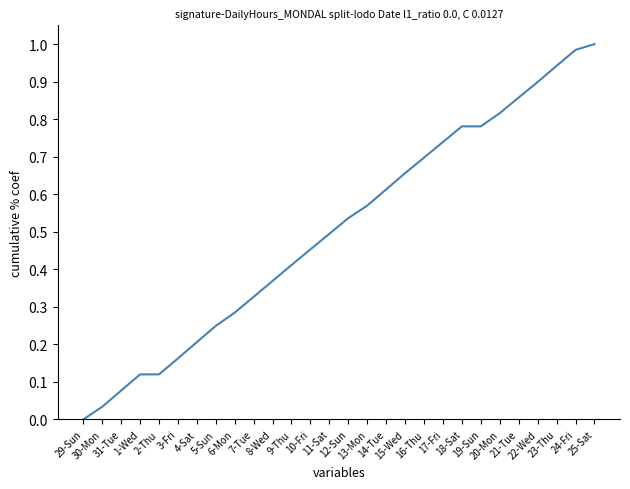

What is the label of the 6th point from the left?

3-Fri